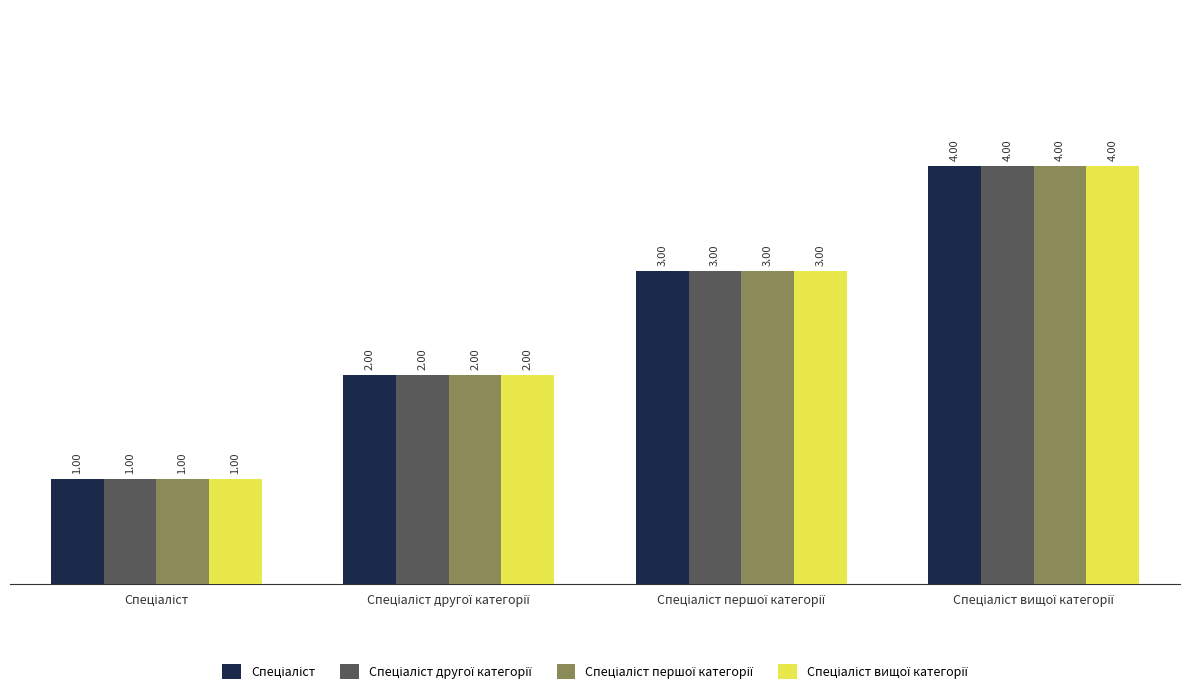

How many categories are shown in the chart?

4